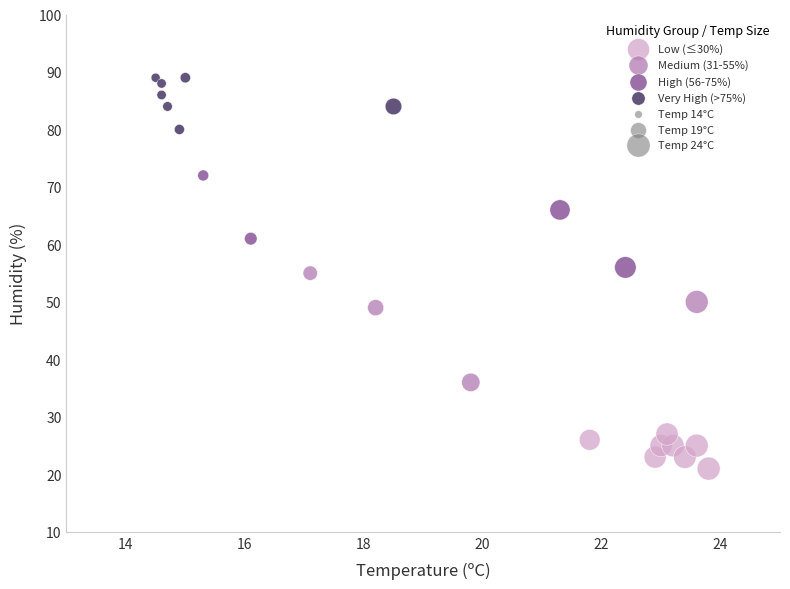

Which series contains the highest Y value?

Very High (>75%)